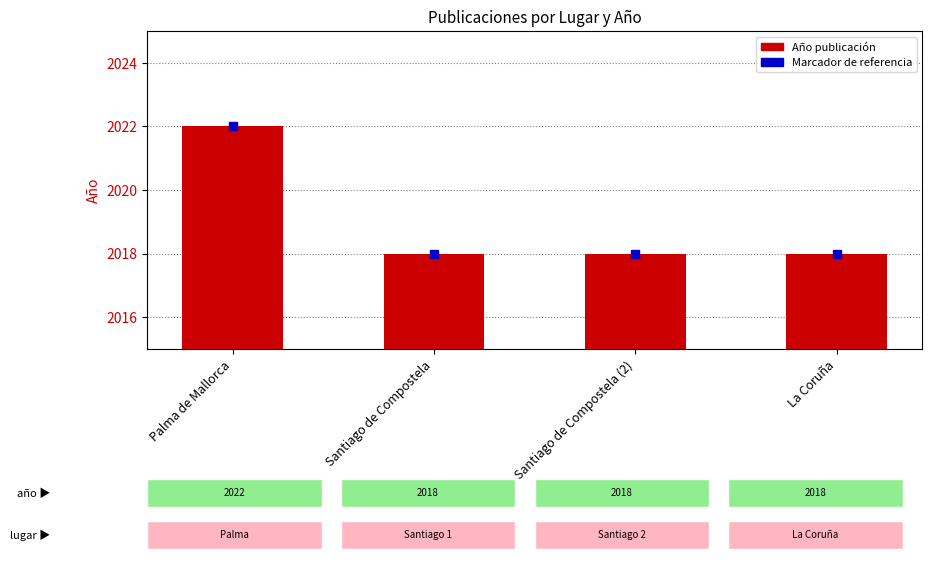

Which has a higher value, Santiago de Compostela (2) or Palma de Mallorca?

Palma de Mallorca